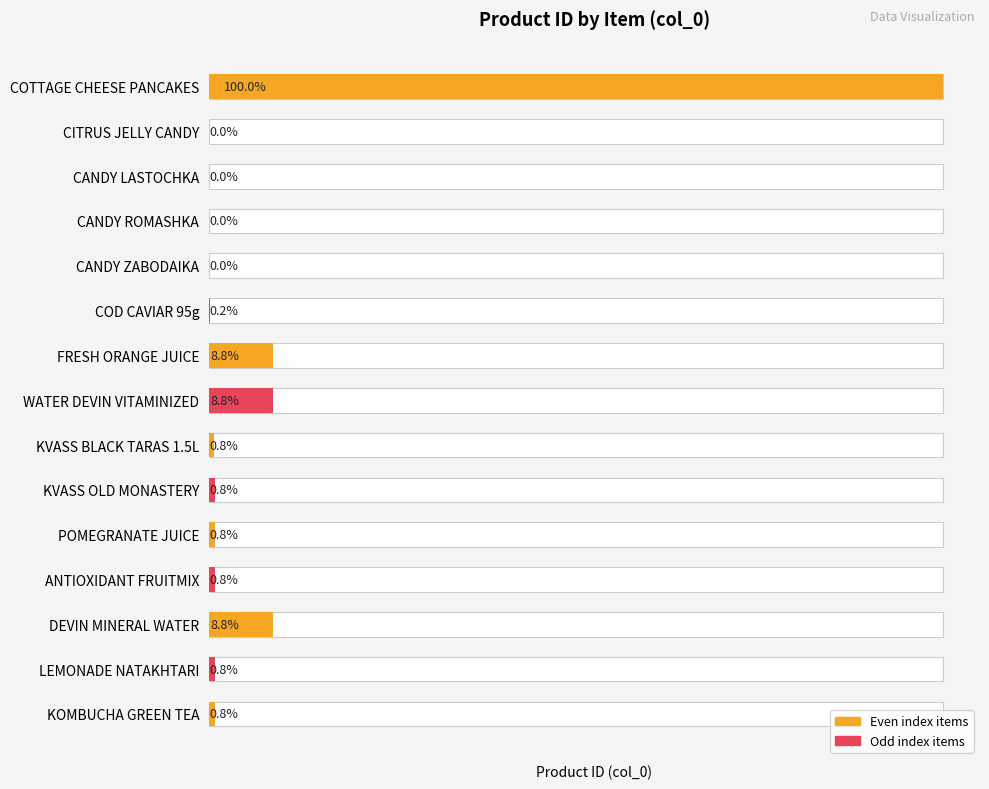

List the labels in order of value, largest first.

COTTAGE CHEESE PANCAKES, FRESH ORANGE JUICE, WATER DEVIN VITAMINIZED, DEVIN MINERAL WATER, KVASS OLD MONASTERY, ANTIOXIDANT FRUITMIX, POMEGRANATE JUICE, KOMBUCHA GREEN TEA, LEMONADE NATAKHTARI, KVASS BLACK TARAS 1.5L, COD CAVIAR 95g, CITRUS JELLY CANDY, CANDY LASTOCHKA, CANDY ROMASHKA, CANDY ZABODAIKA